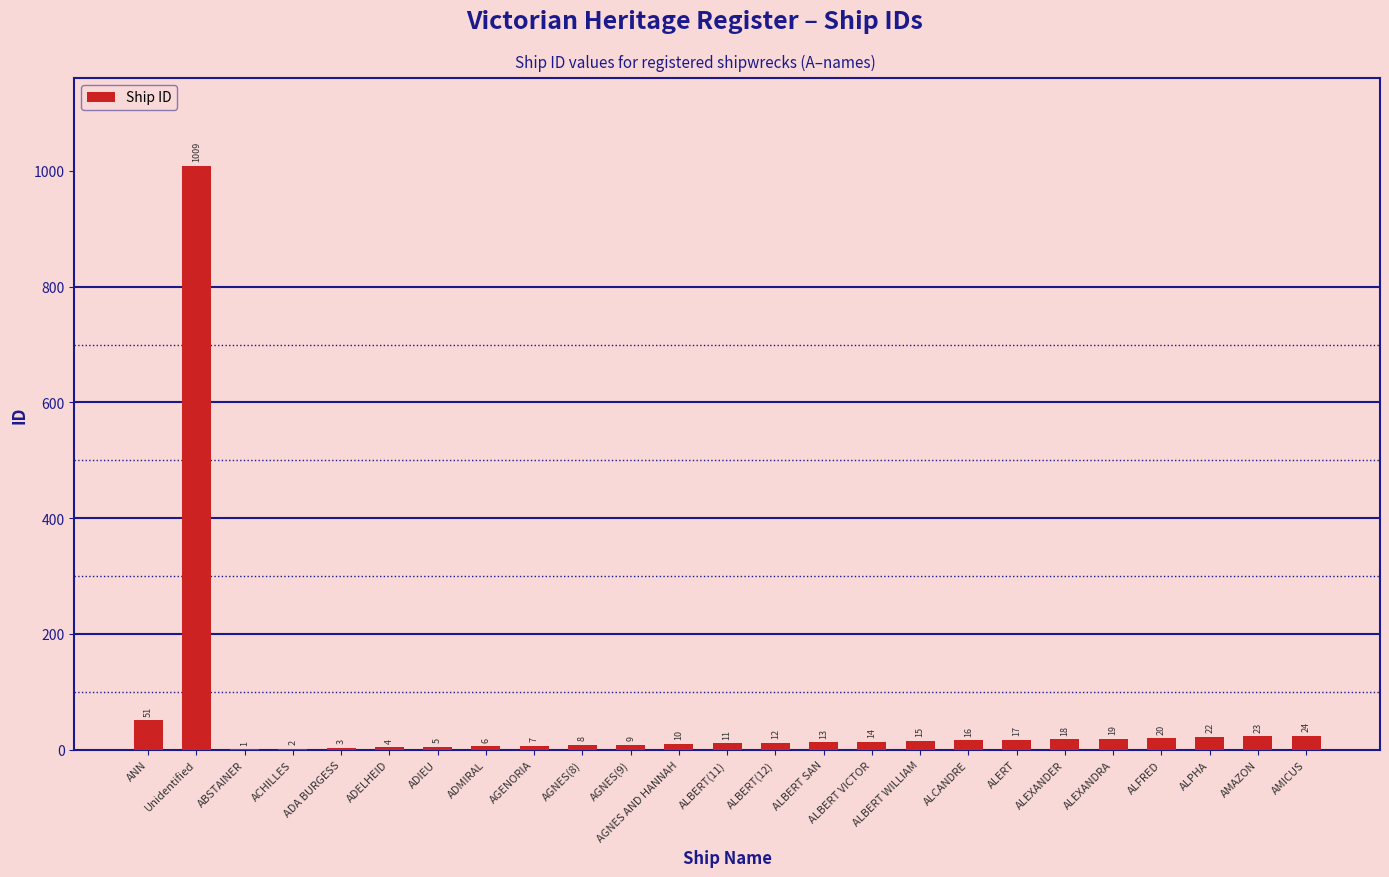

What is the greatest value displayed?

1009